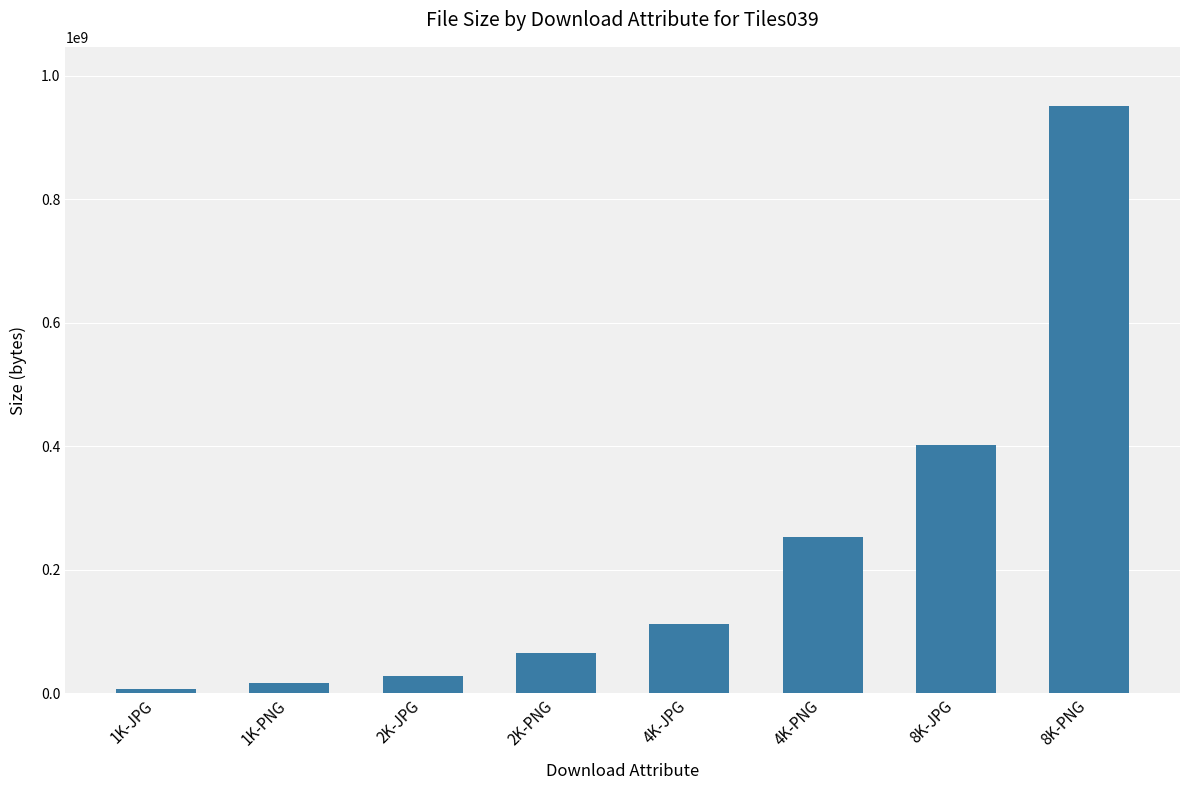

What position from the right is 1K-PNG?

7